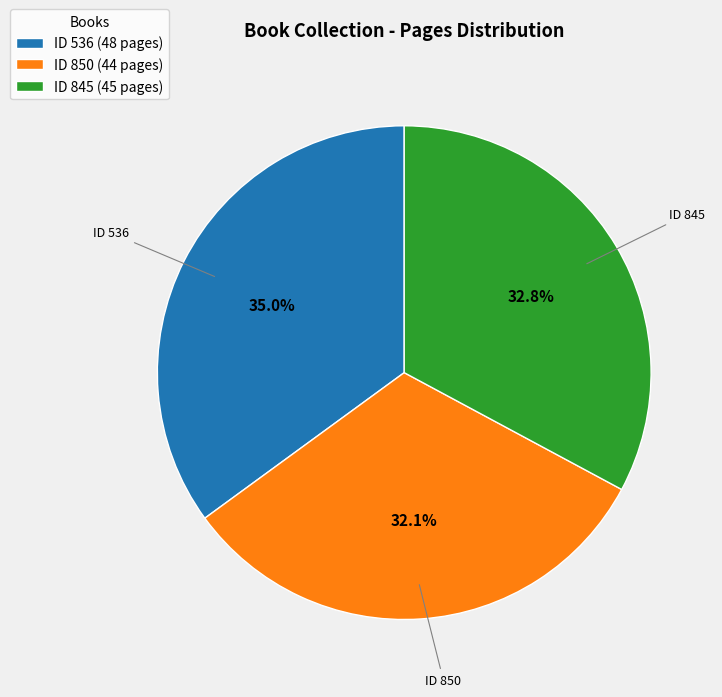

To the nearest percent, what is the difference between the largest and smallest slice percentages?

3%